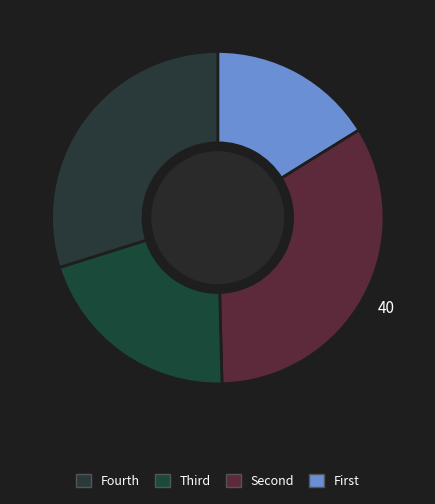

How many slices are in this pie chart?

4